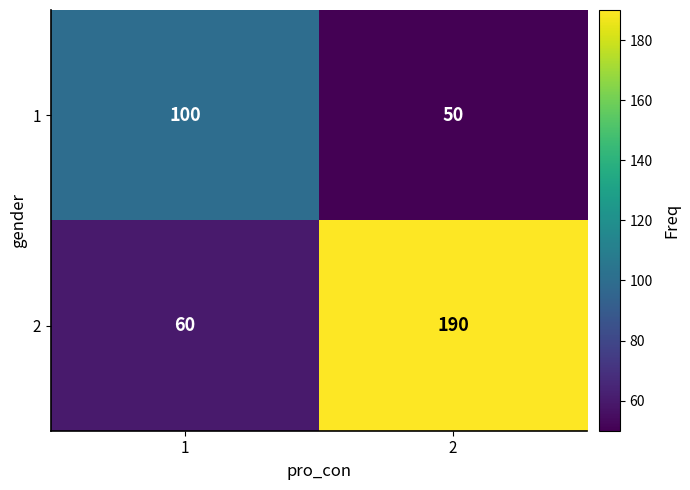

At 1, list the series in order from largest to smallest.

1, 2